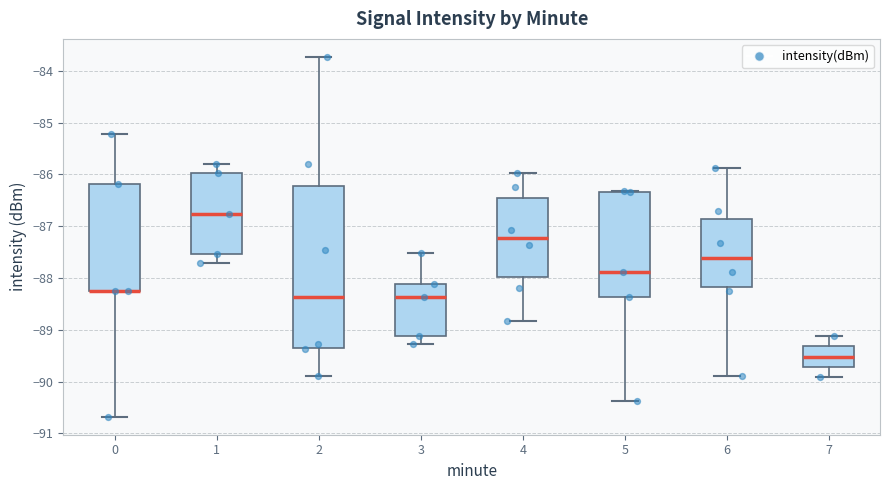

Where does the lower whisker of the box at x = 2 end on the y-axis? The values are not printed on the chart, so give them approximately, as read against the axis.

-89.9